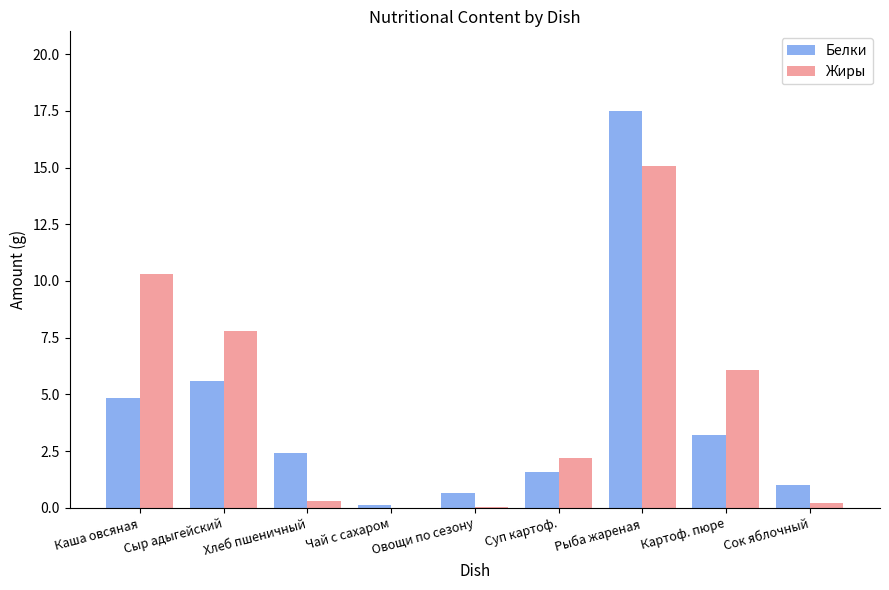

Is the value of Жиры at Овощи по сезону greater than the value of Белки at Рыба жареная?

No